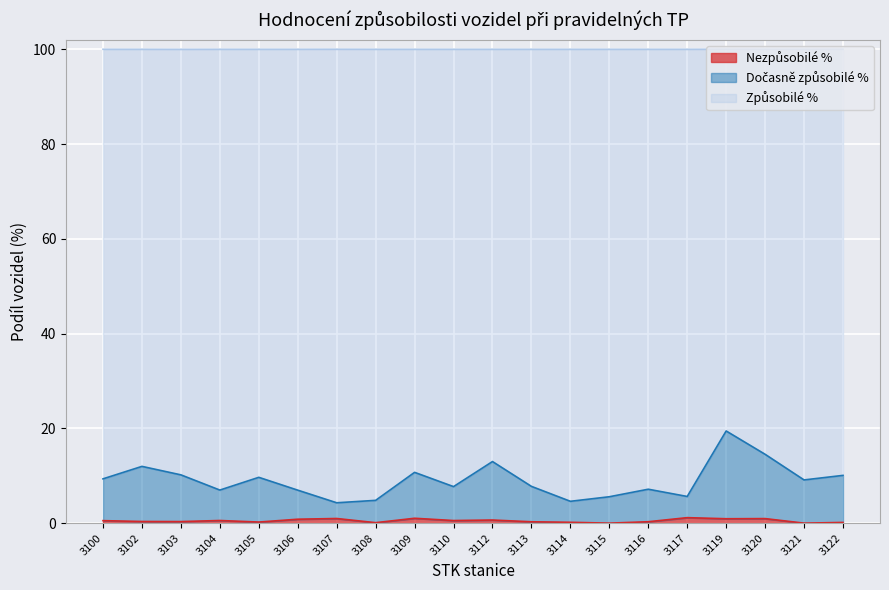

Between 3103 and 3116, which is larger?

3103